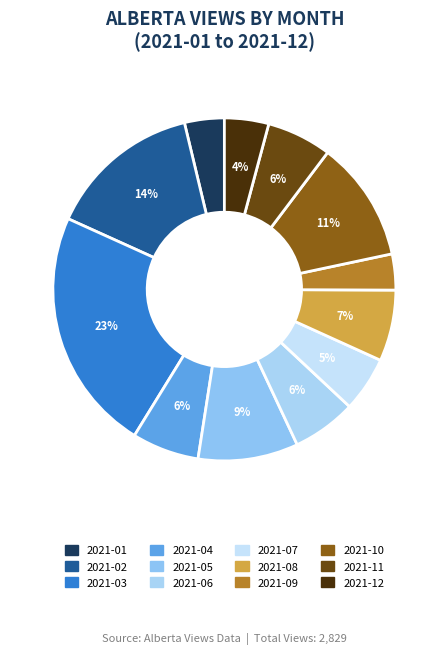

Rank the categories by value from highest to lowest.

2021-03, 2021-02, 2021-10, 2021-05, 2021-08, 2021-04, 2021-11, 2021-06, 2021-07, 2021-12, 2021-01, 2021-09